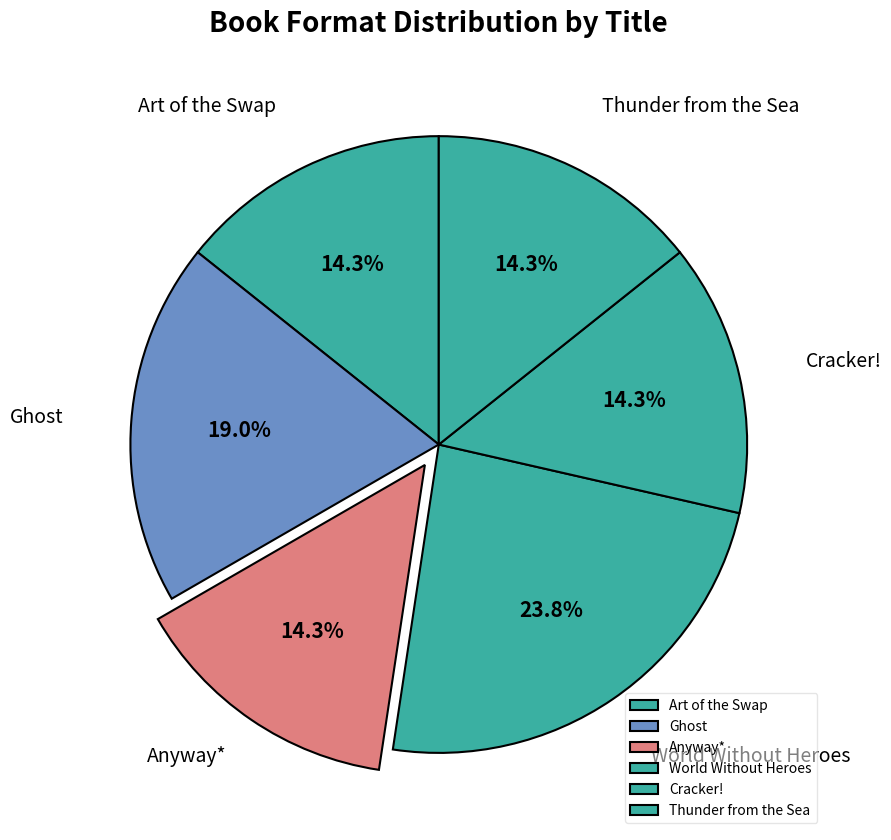

What percentage is NOT represented by Art of the Swap?

85.7%